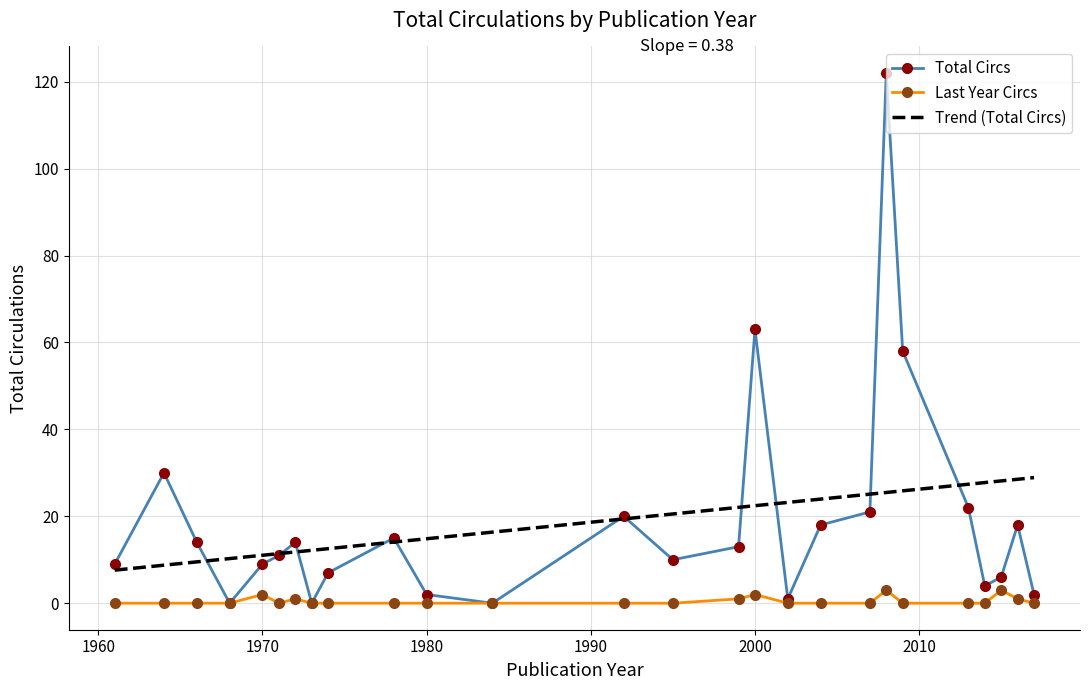

List the series in order of their peak value, highest first.

Total Circs, Trend (Total Circs), Last Year Circs